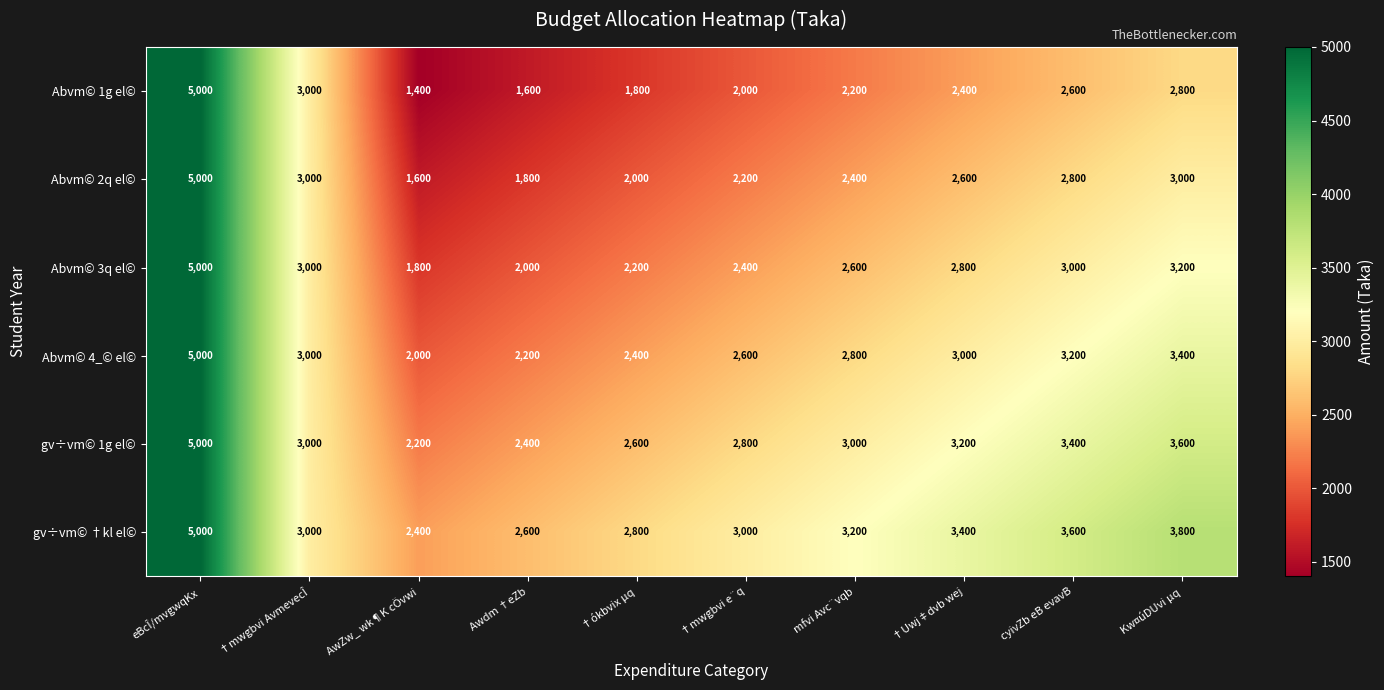

What is the difference between the maximum and second lowest values in the Abvm© 1g el© series?

3400